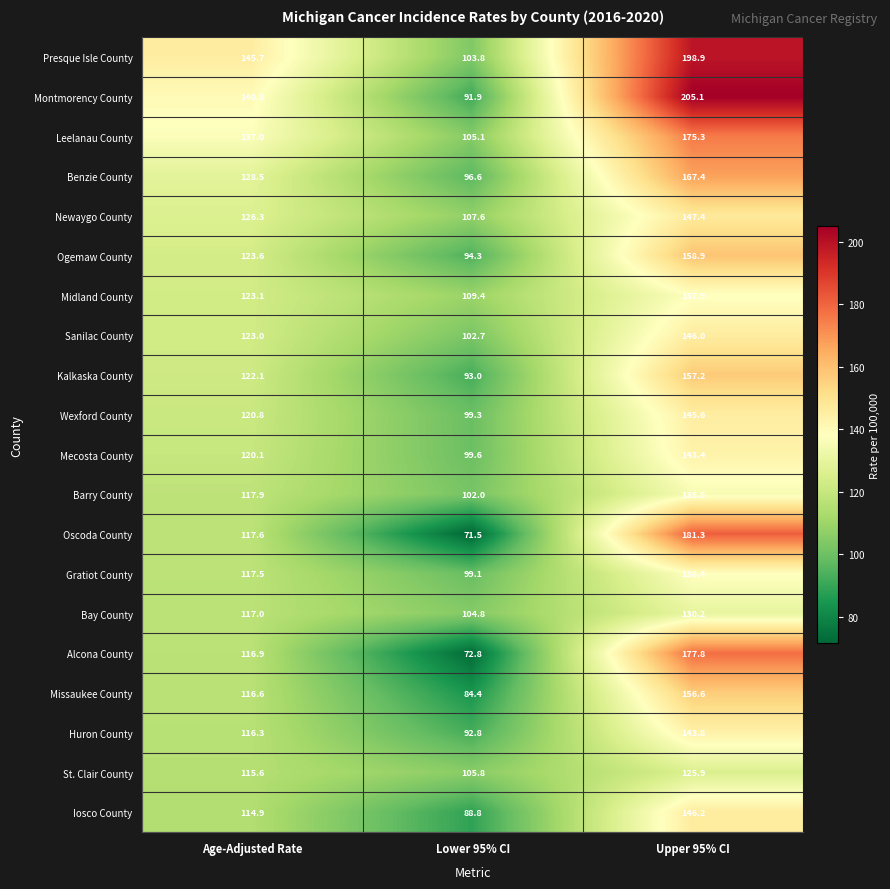

How many values in the Missaukee County series exceed 116?

2